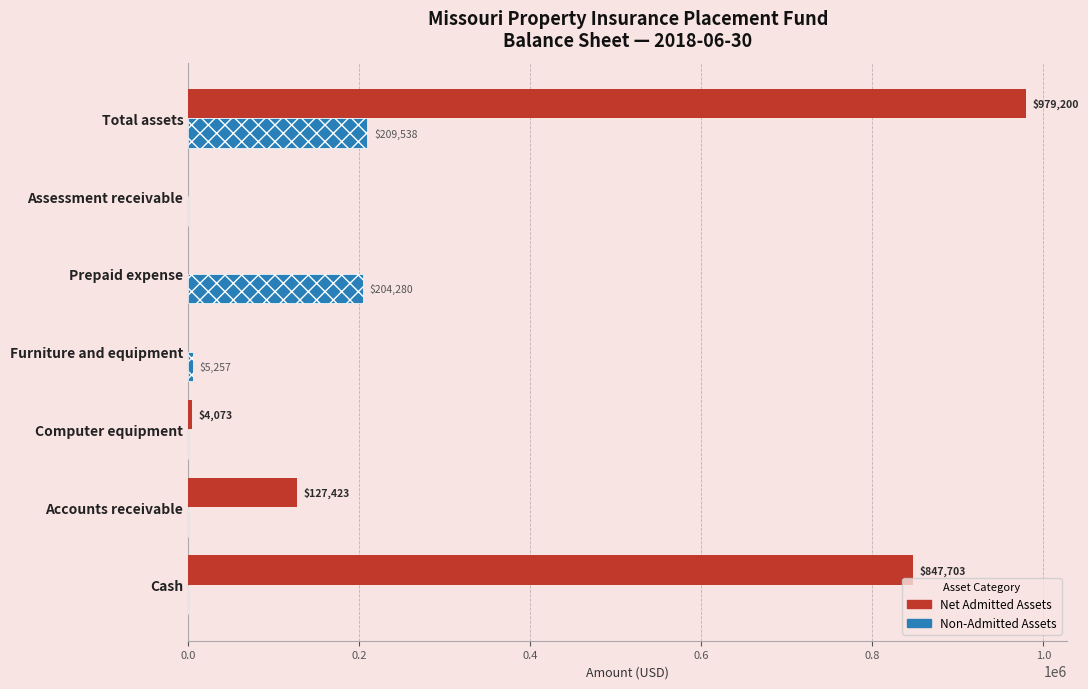

Count the number of categories in the chart.

7